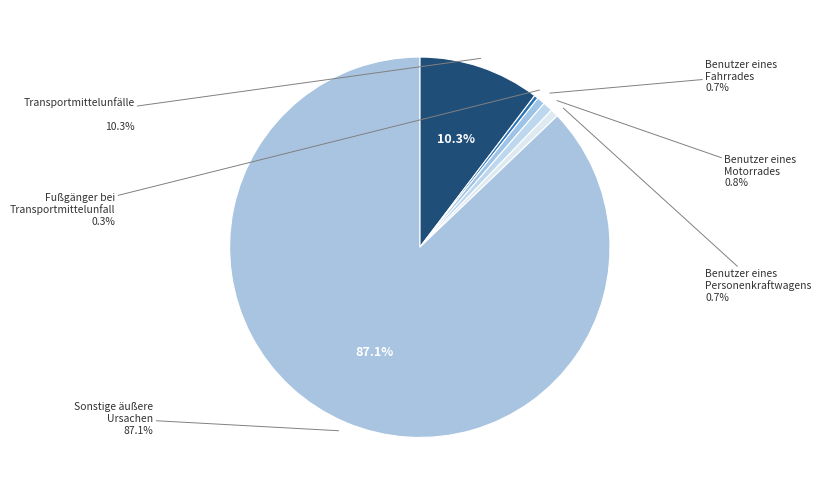

Rank the categories by value from lowest to highest.

Fußgänger bei Transportmittelunfall, Benutzer eines Fahrrades, Benutzer eines Personenkraftwagens, Benutzer eines Motorrades, Transportmittelunfälle, Sonstige äußere Ursachen